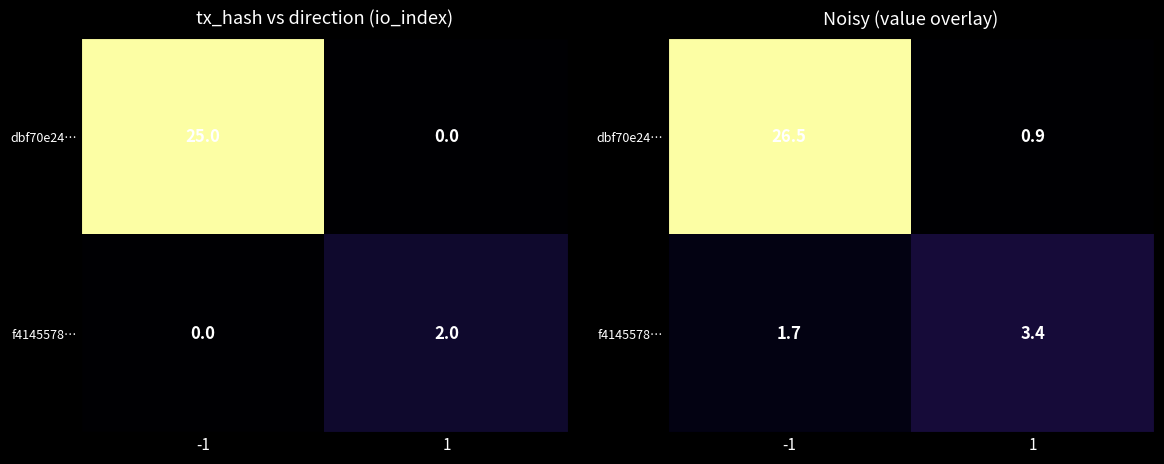

Rank the categories by dbf70e24… value from lowest to highest.

1, -1